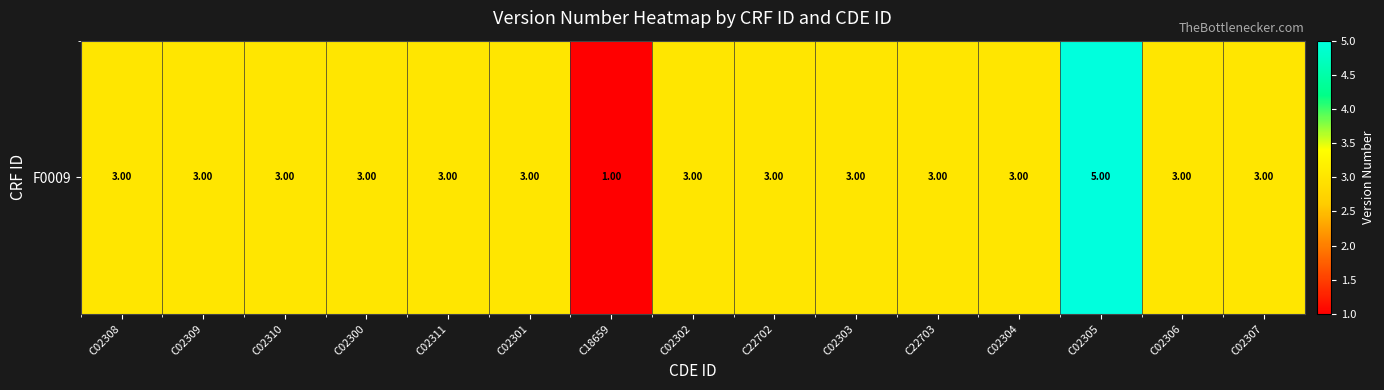

How many distinct data groups are displayed?

1